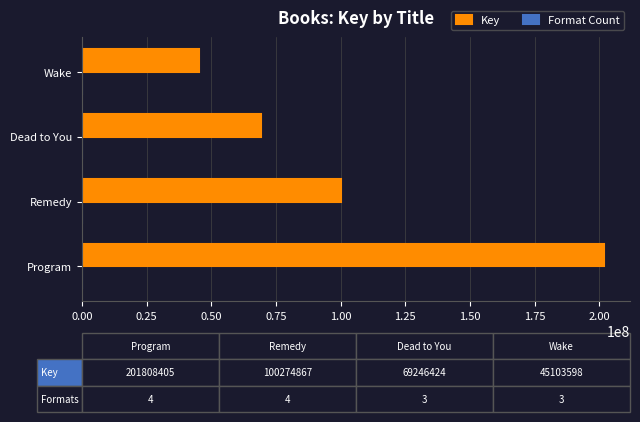

What is the highest value of the Key series?

201808405